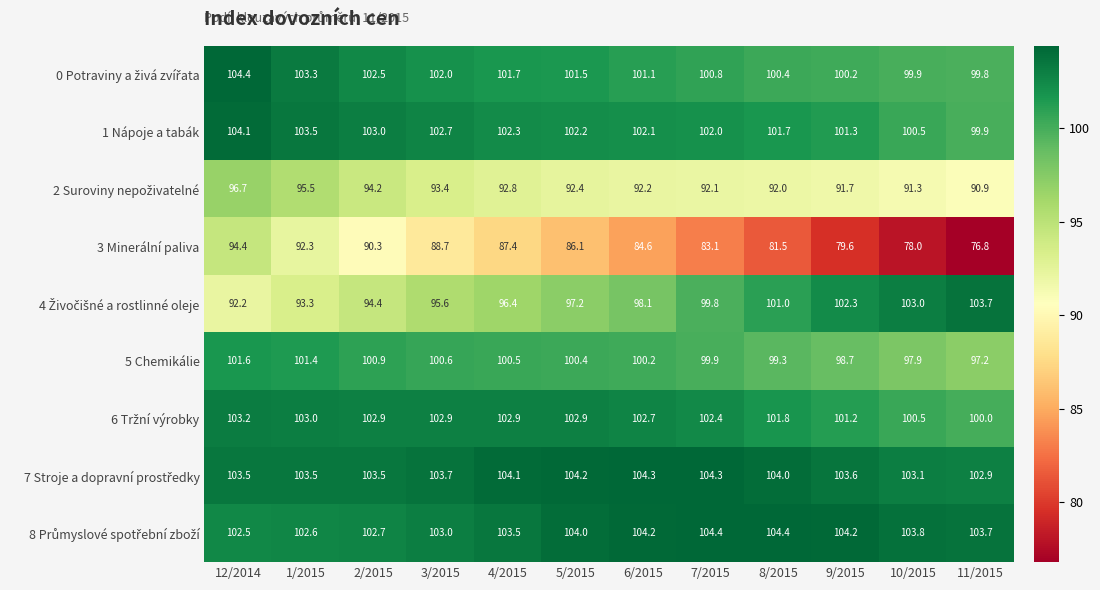

What is the total value across all series at 2/2015?

894.4